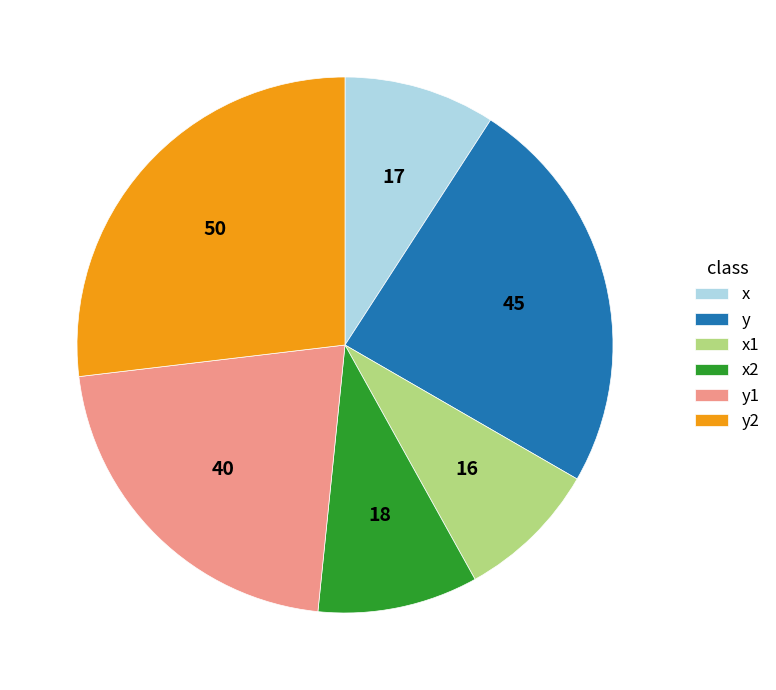

Is the sum of y2 and y greater than half?

Yes